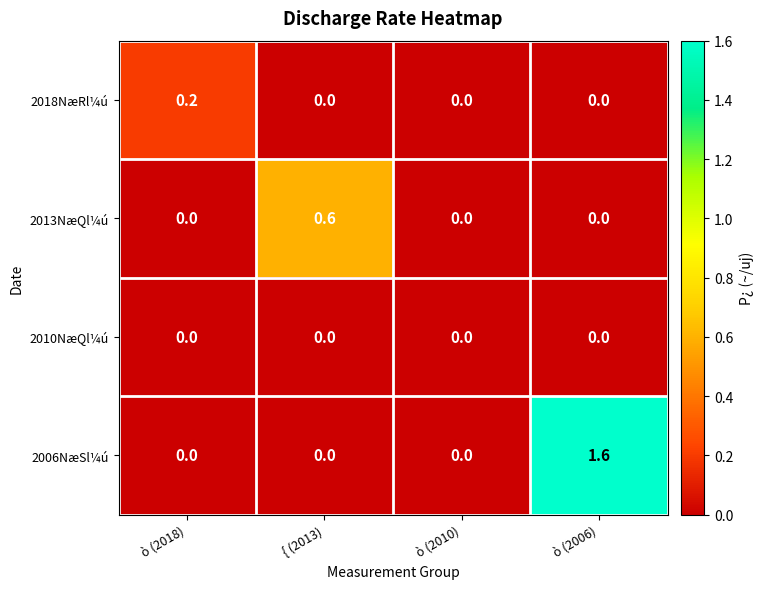

What is the difference between the highest and lowest values at ò (2018)?

0.2